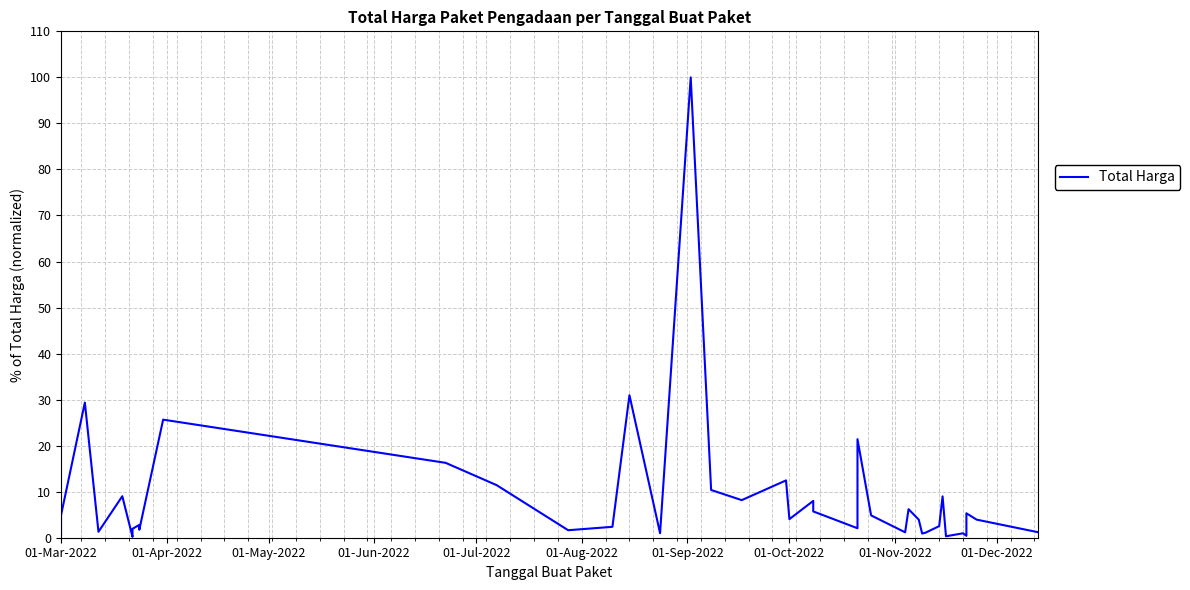

True or false: the data shows 1.7 at 27.

False